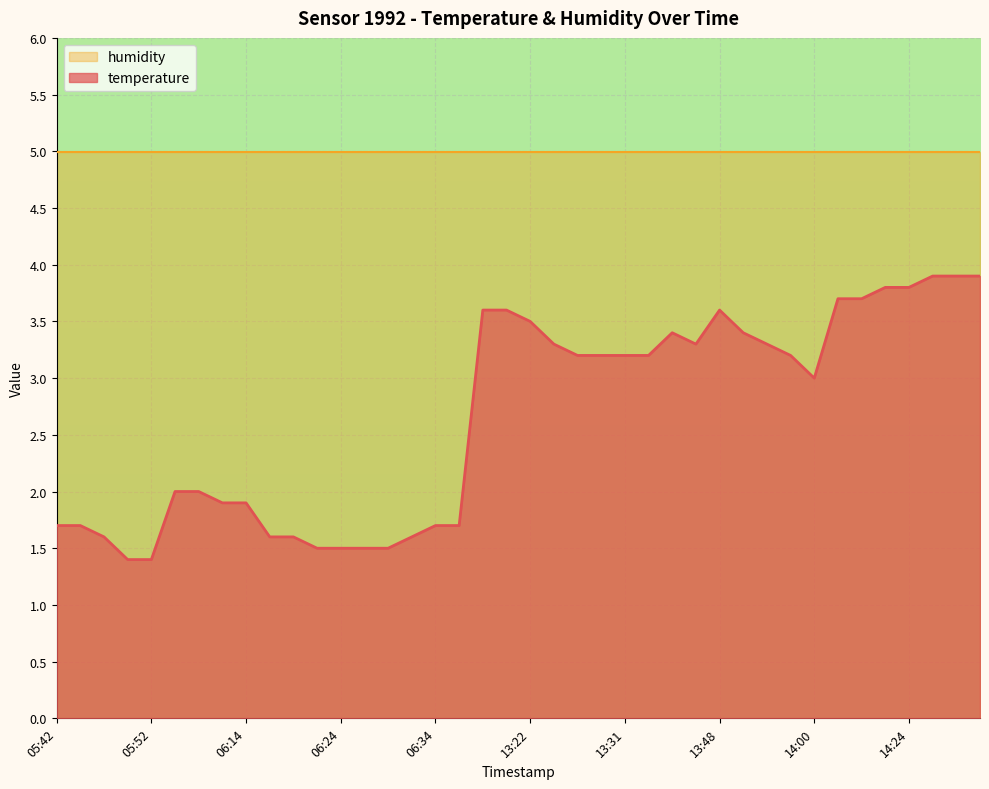

What is the minimum value shown in the chart?

1.4